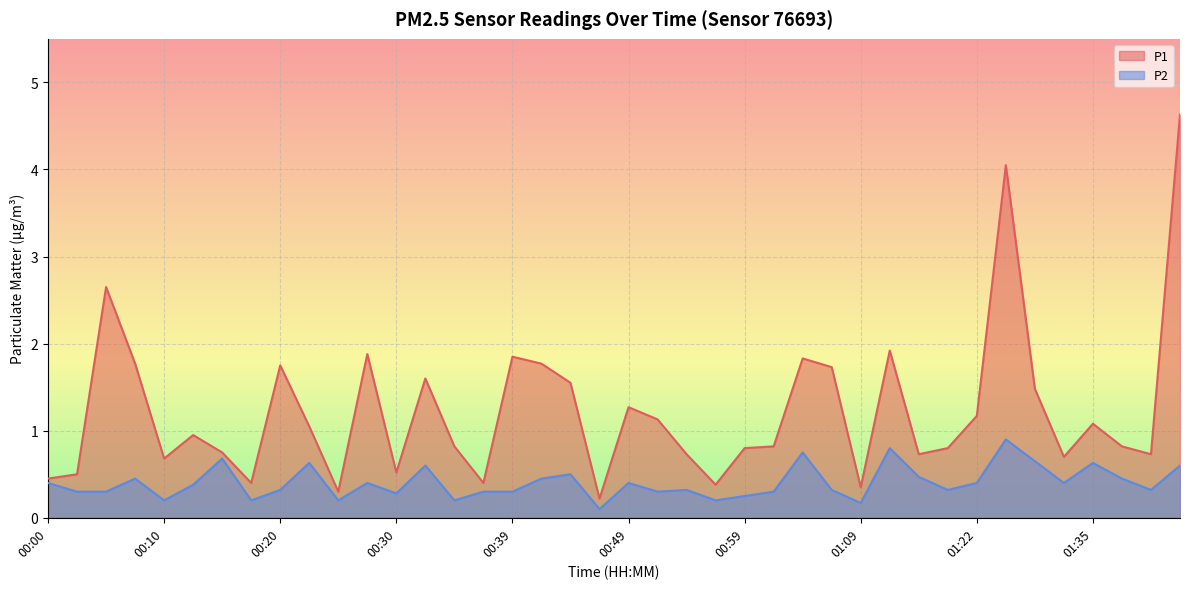

What position from the left is 01:27?

35